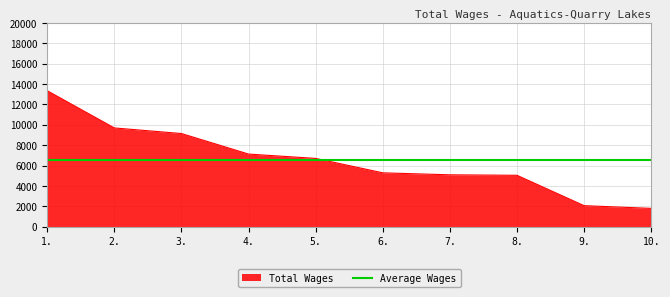

True or false: the data has more than 1 interior local peaks.

False